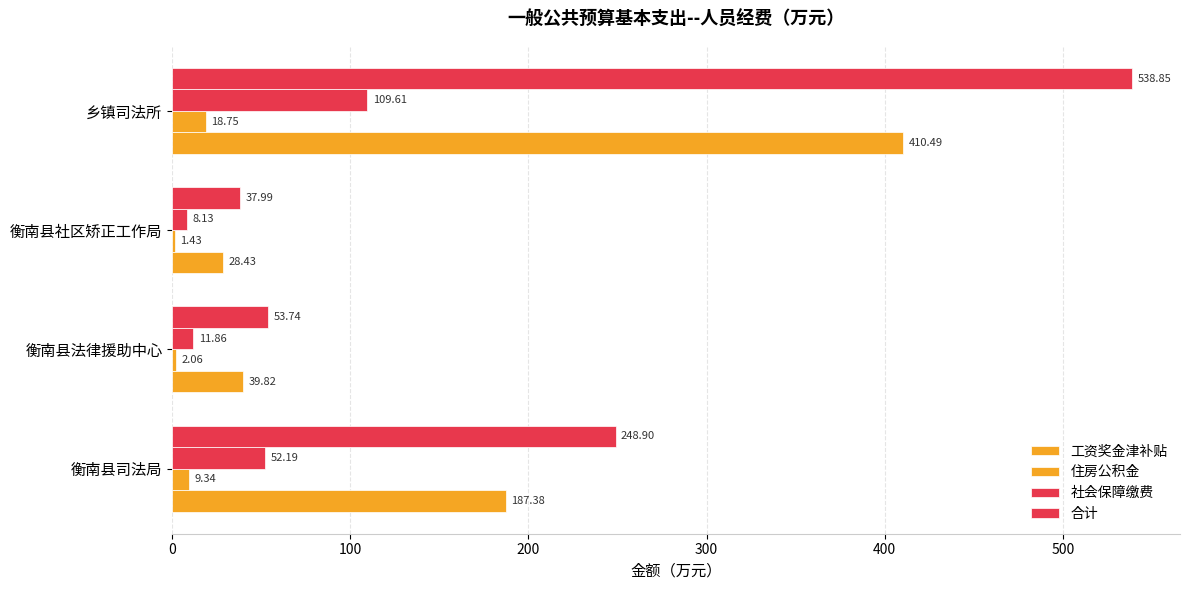

How many categories are shown in the chart?

4